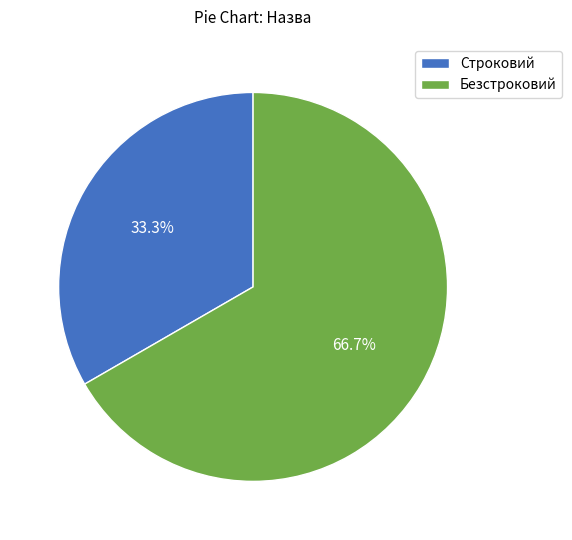

Count the number of slices in the pie.

2